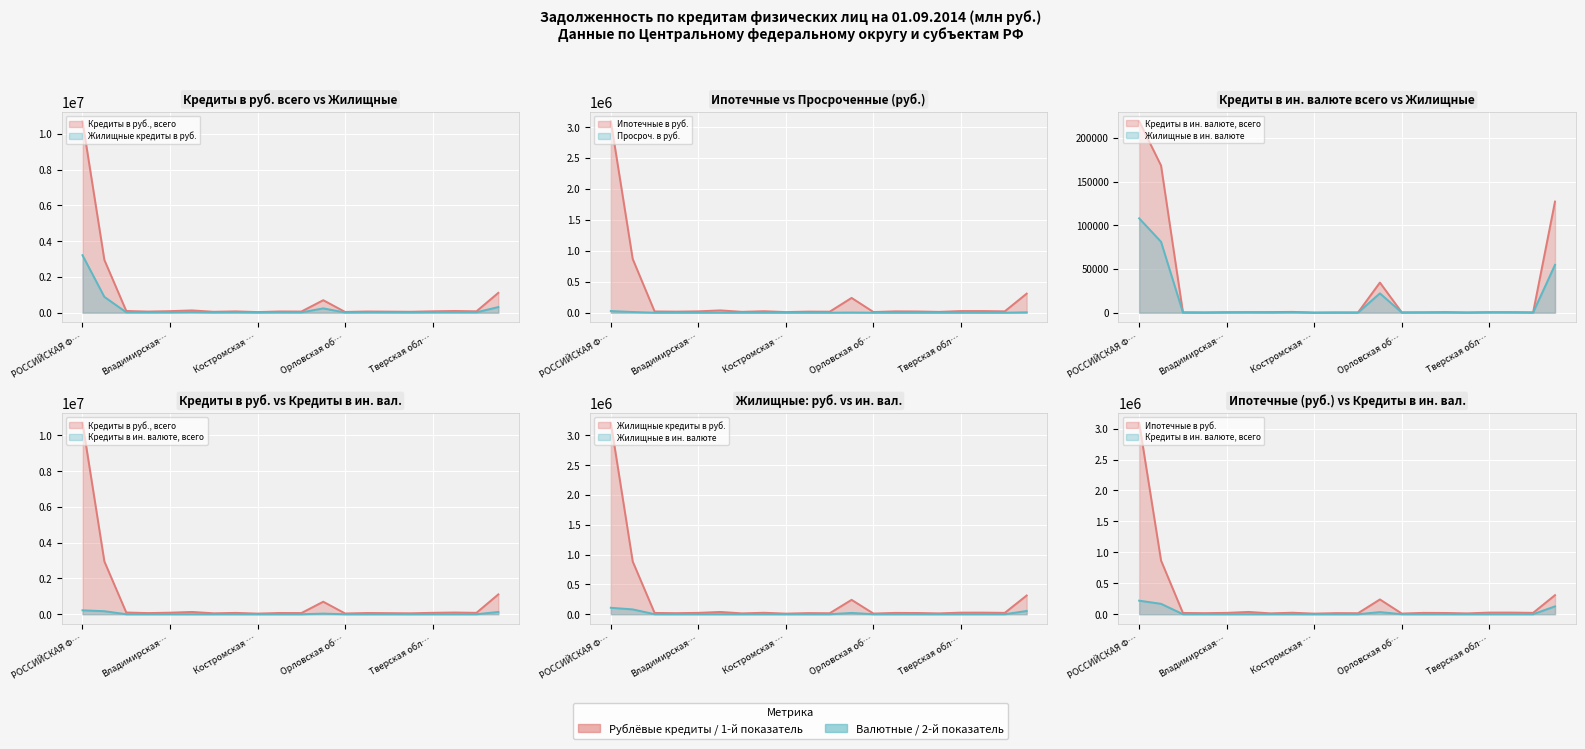

Which has a higher value, Ярославская область or ЦЕНТРАЛЬНЫЙ ФЕДЕРАЛЬНЫЙ ОКРУГ?

ЦЕНТРАЛЬНЫЙ ФЕДЕРАЛЬНЫЙ ОКРУГ